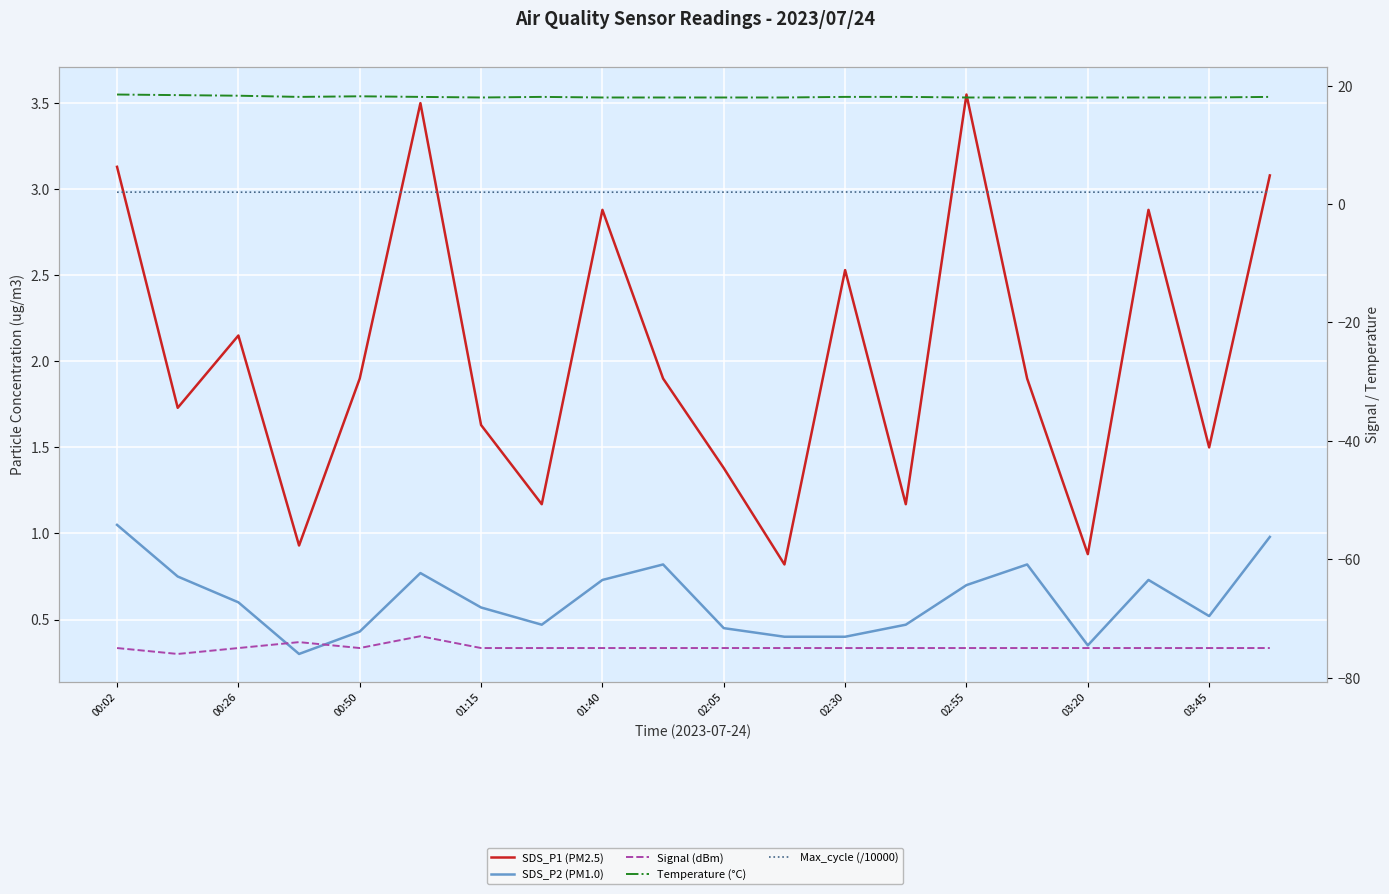

True or false: Max_cycle (/10000) has a value of 3.4 at 02:05.

False